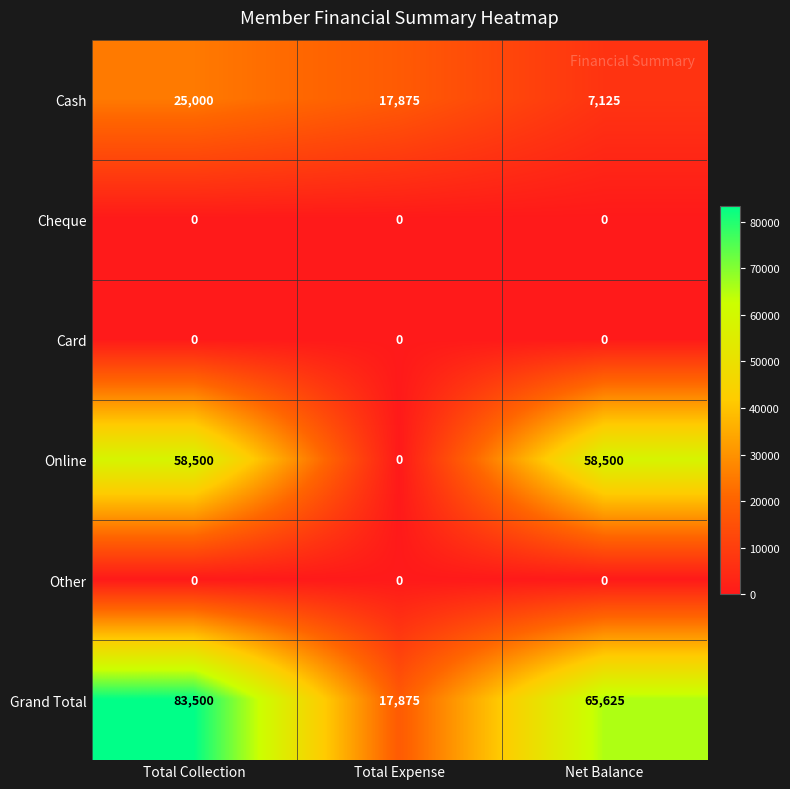

Rank the categories by Grand Total value from lowest to highest.

Total Expense, Net Balance, Total Collection